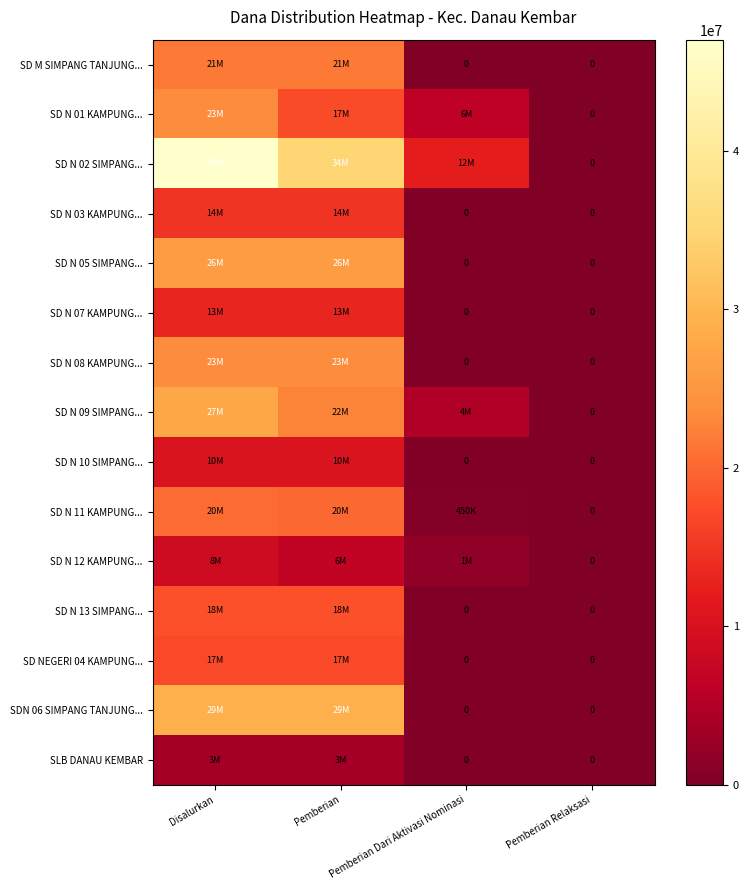

Count the number of categories in the chart.

4